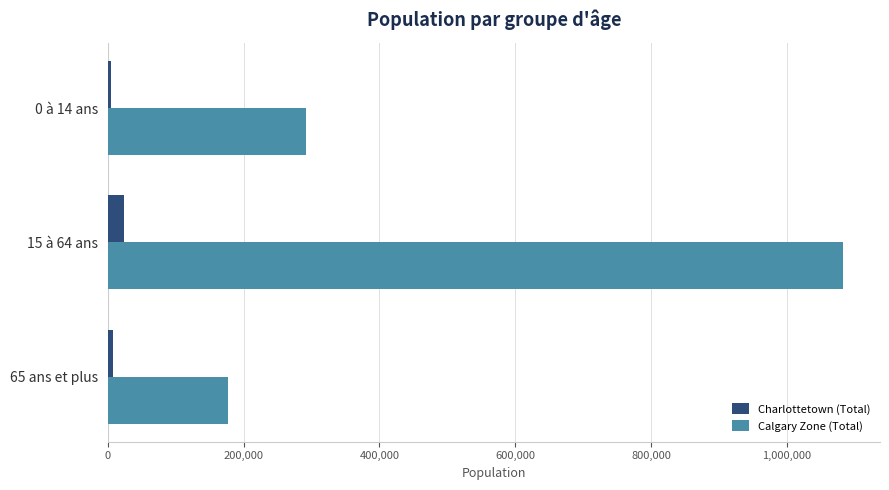

Which series has the largest total across all categories?

Calgary Zone (Total)